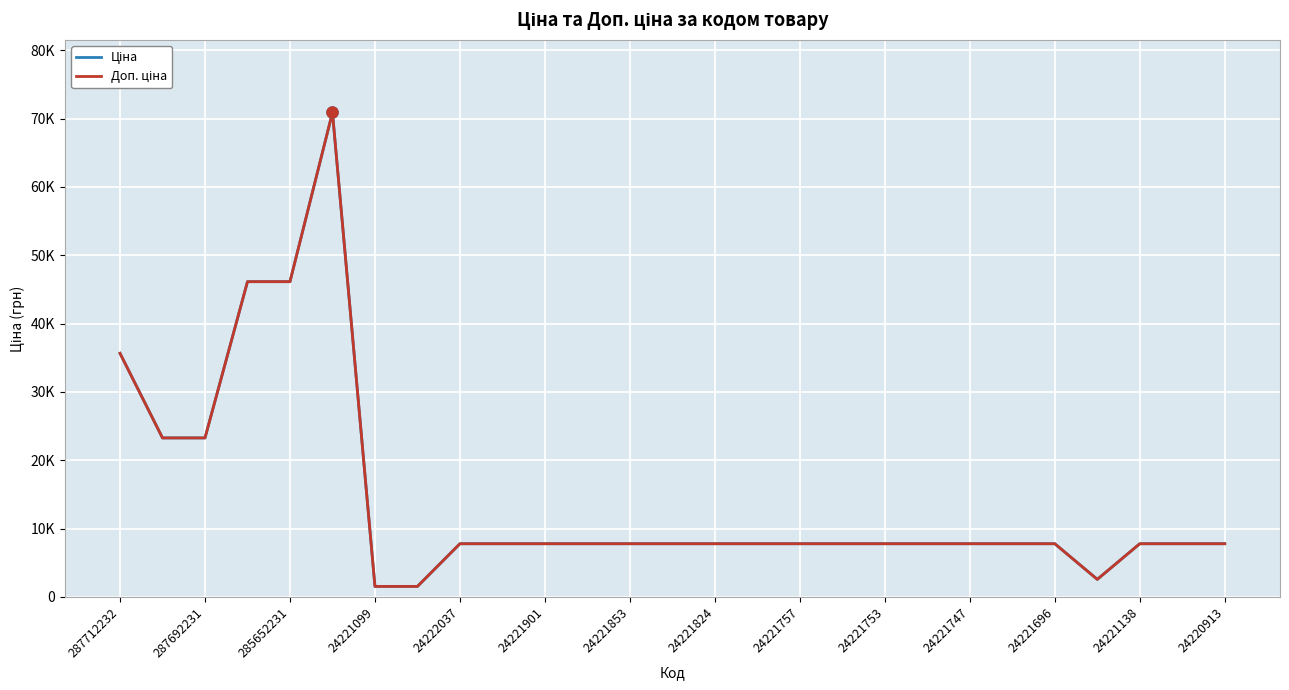

Does the chart have visible grid lines?

Yes